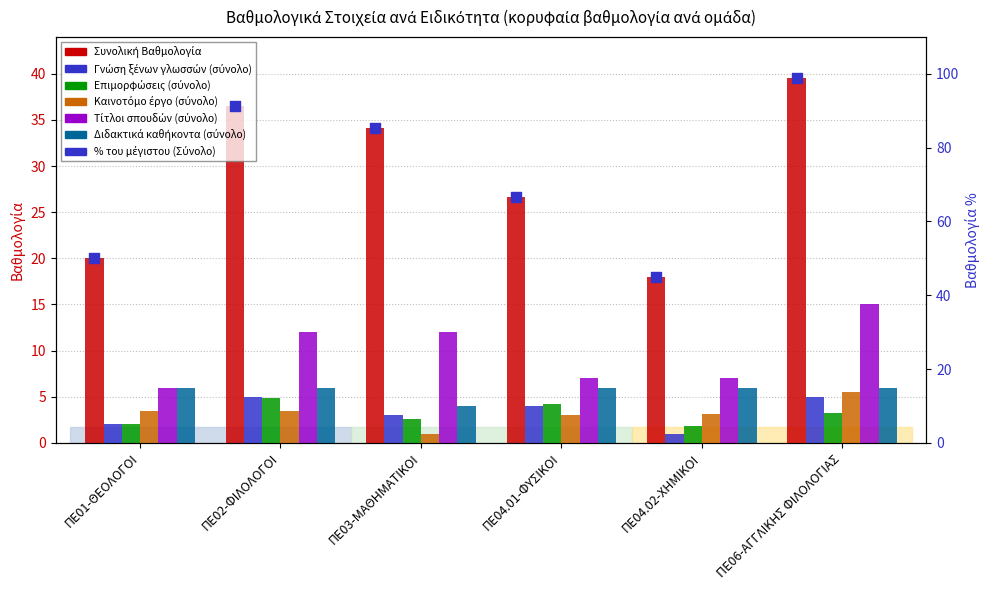

Which series has the largest Y range (max minus min)?

Συνολική Βαθμολογία